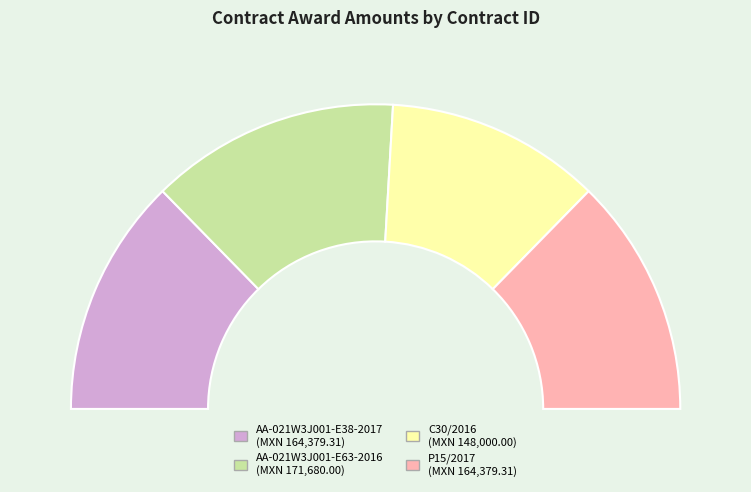

How many slices are in this pie chart?

4